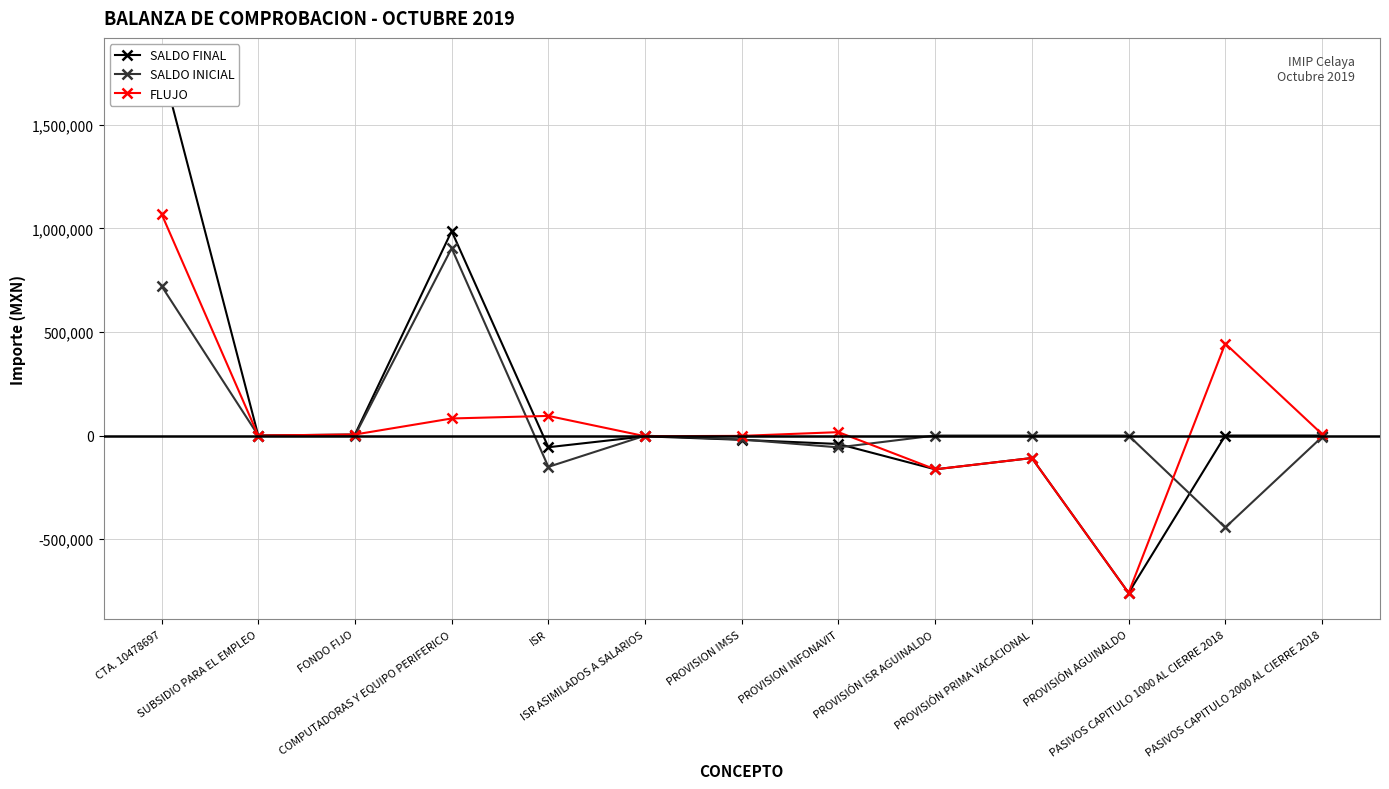

Rank the categories by FLUJO value from highest to lowest.

CTA. 10478697, PASIVOS CAPITULO 1000 AL CIERRE 2018, ISR, COMPUTADORAS Y EQUIPO PERIFERICO, PROVISION INFONAVIT, PASIVOS CAPITULO 2000 AL CIERRE 2018, FONDO FIJO, SUBSIDIO PARA EL EMPLEO, PROVISION IMSS, ISR ASIMILADOS A SALARIOS, PROVISIÓN PRIMA VACACIONAL, PROVISIÓN ISR AGUINALDO, PROVISIÓN AGUINALDO